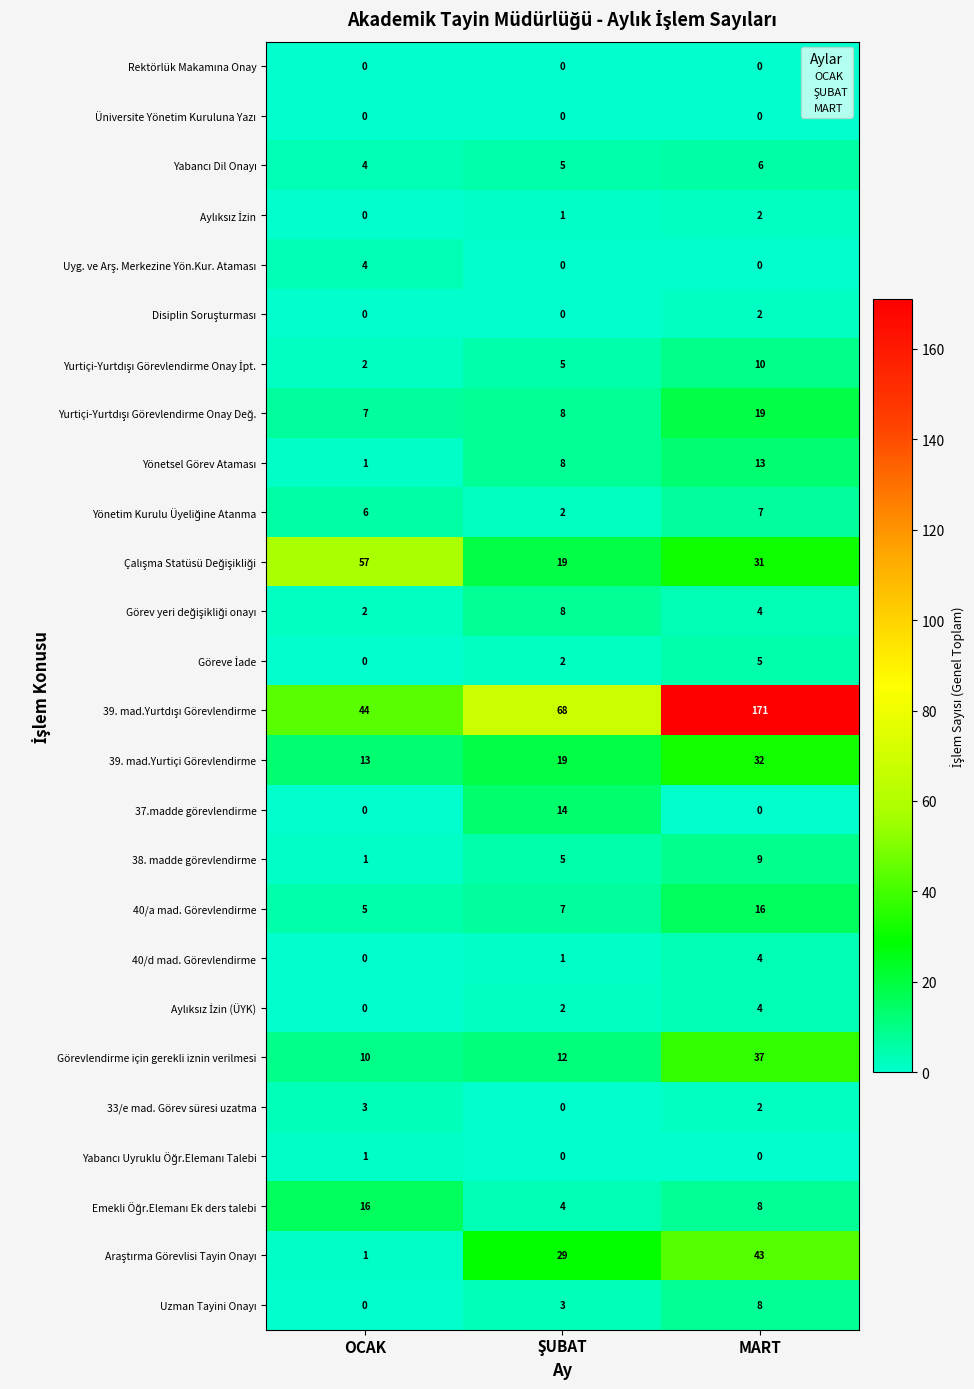

How many data points does each series have?

3